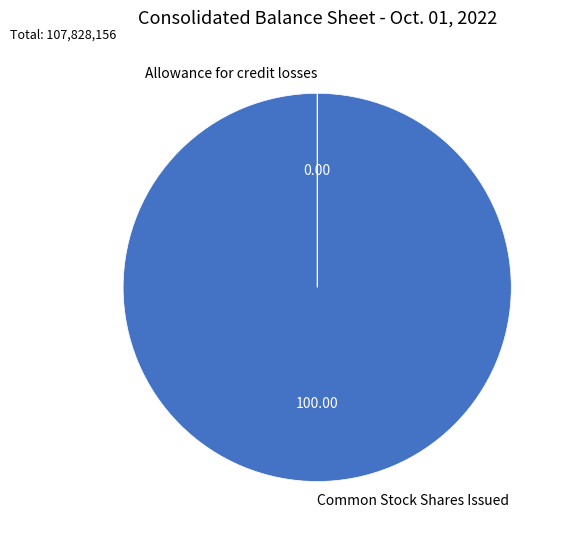

What is the largest slice in the pie chart?

Common Stock Shares Issued